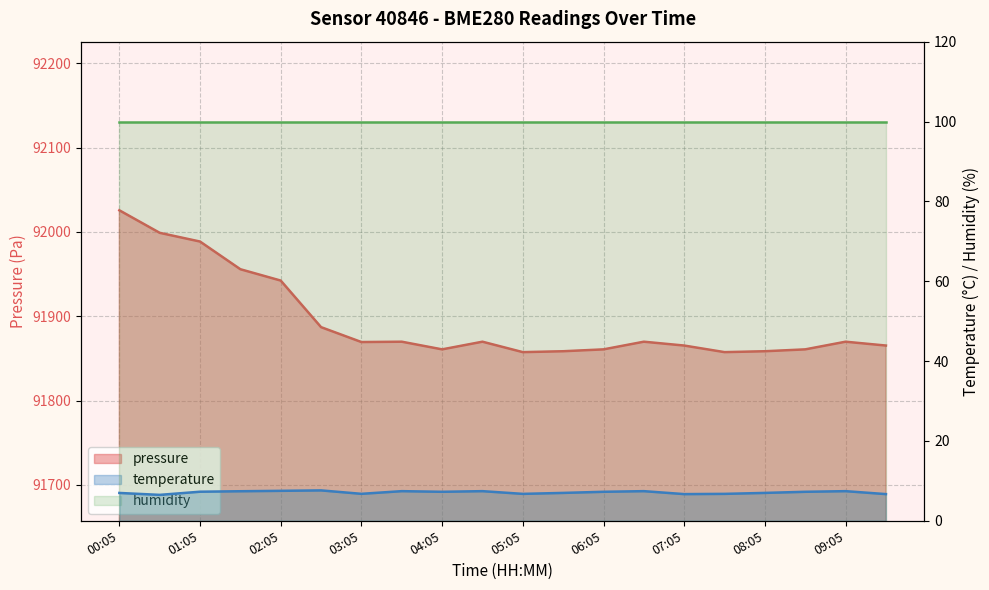

The pressure series shows 33709.0 at 03:05. True or false?

False